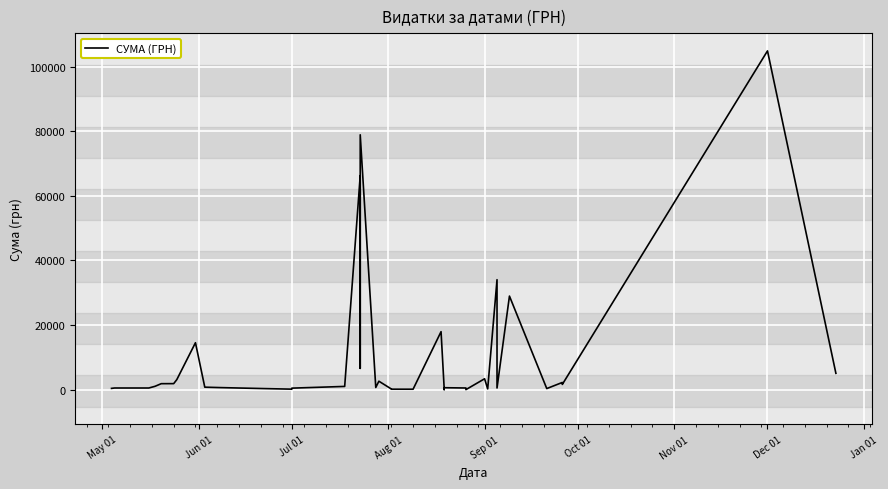

What is the difference between the maximum and minimum values?

104884.1